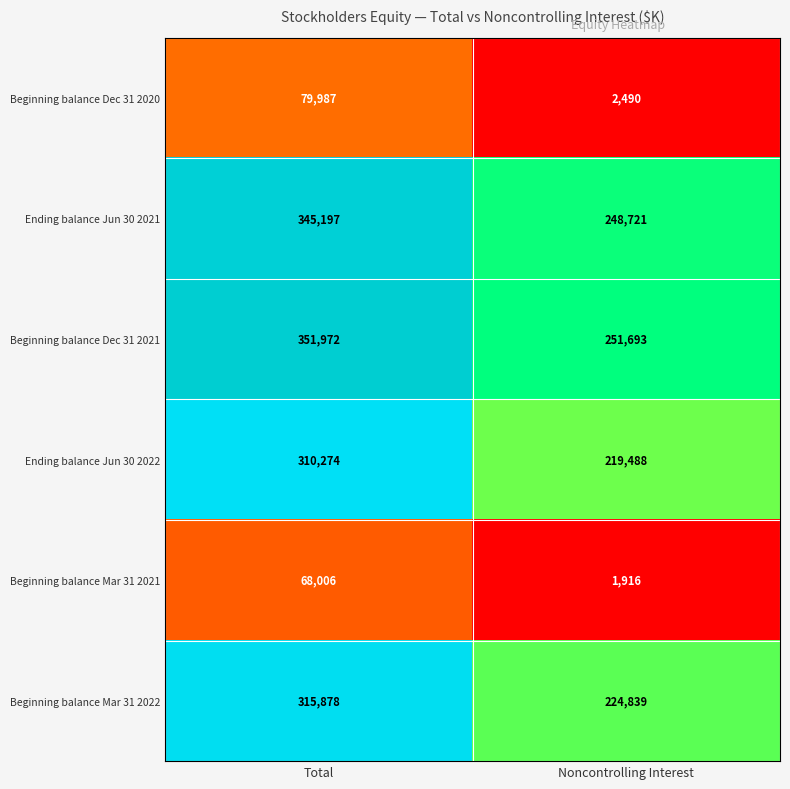

Which series has the largest total across all categories?

Beginning balance Dec 31 2021